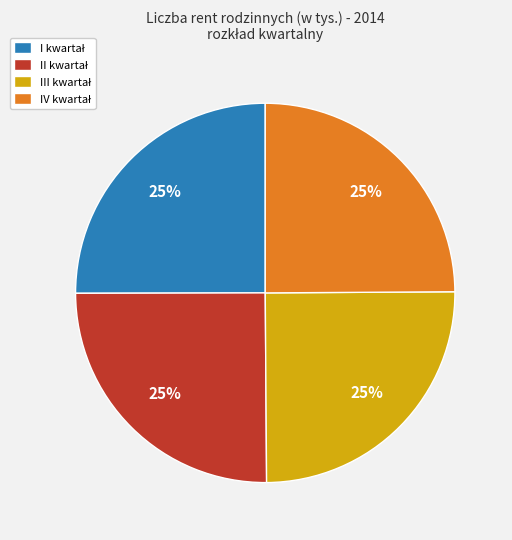

Is there any slice that represents more than half of the pie?

No